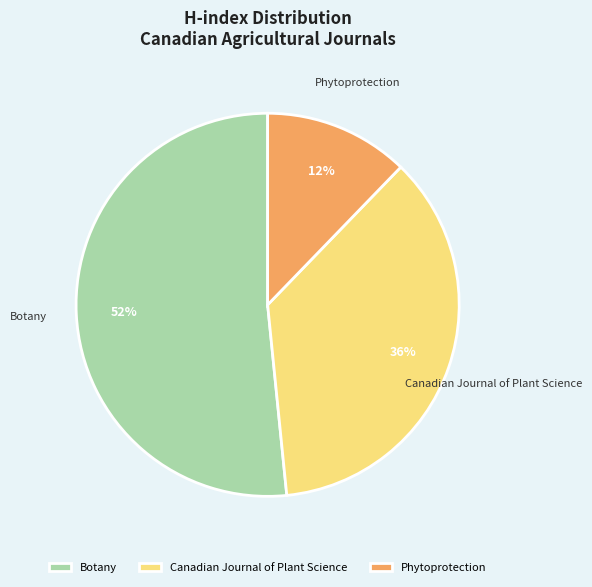

To the nearest percent, what is the combined percentage of Botany and Phytoprotection?

64%